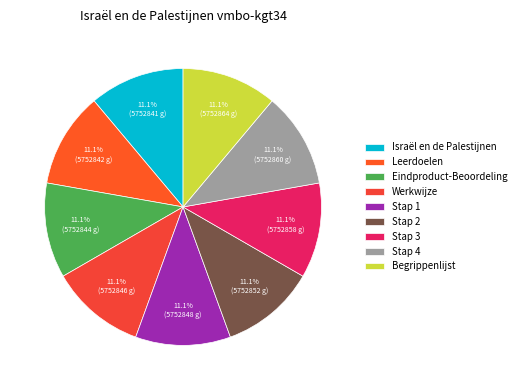

To the nearest percent, what is the average slice percentage?

11%